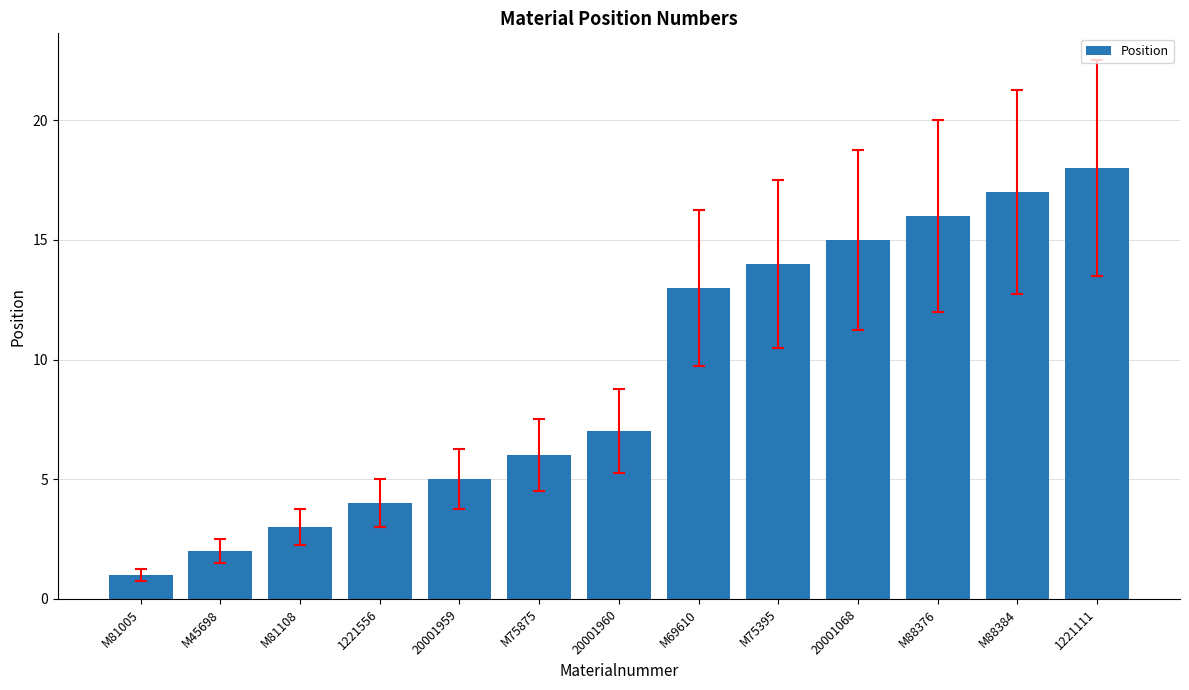

What position from the left is 1221556?

4